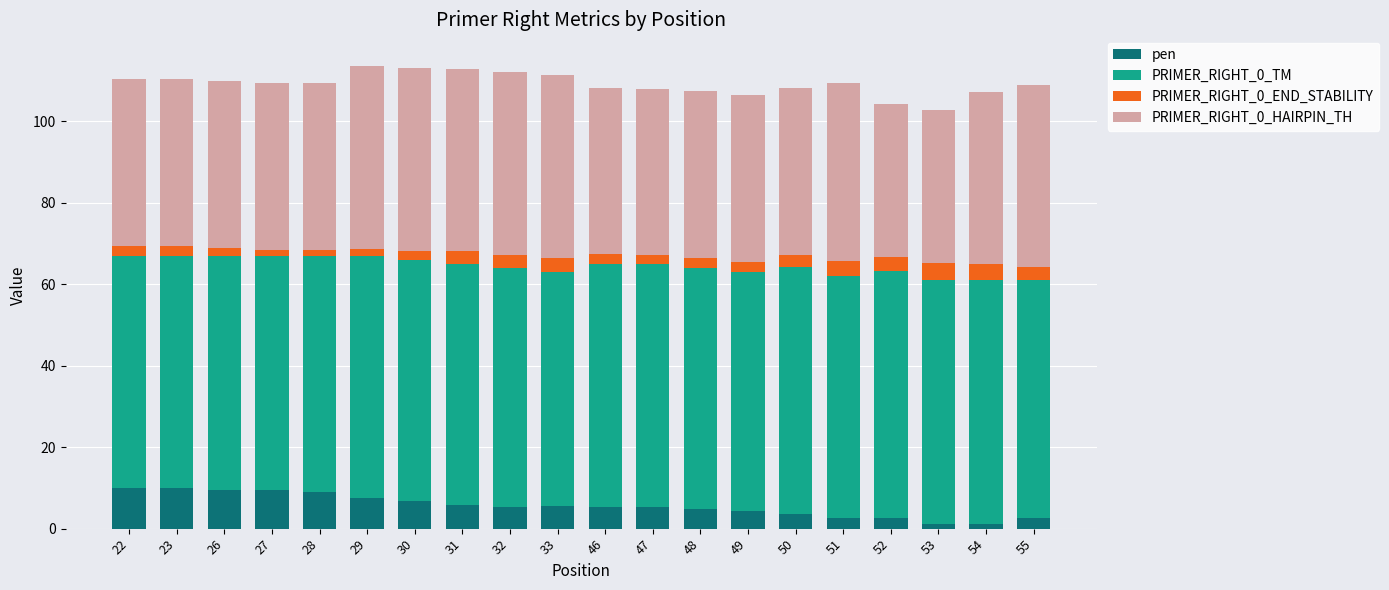

What is the sum of all pen values?

112.6